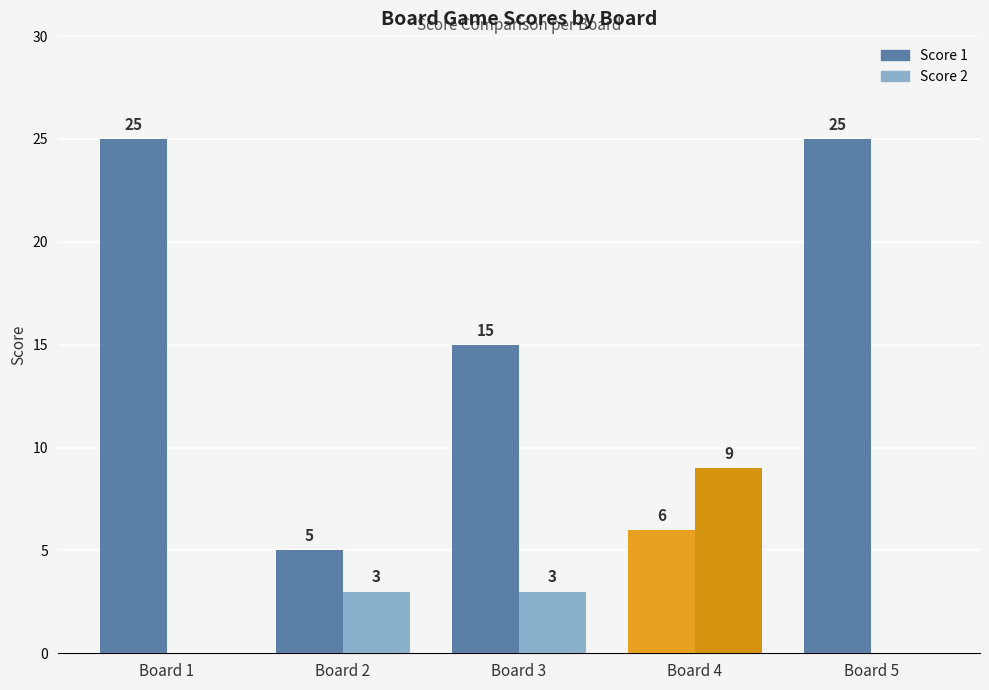

Are the bars grouped side by side (vs. stacked)?

Yes